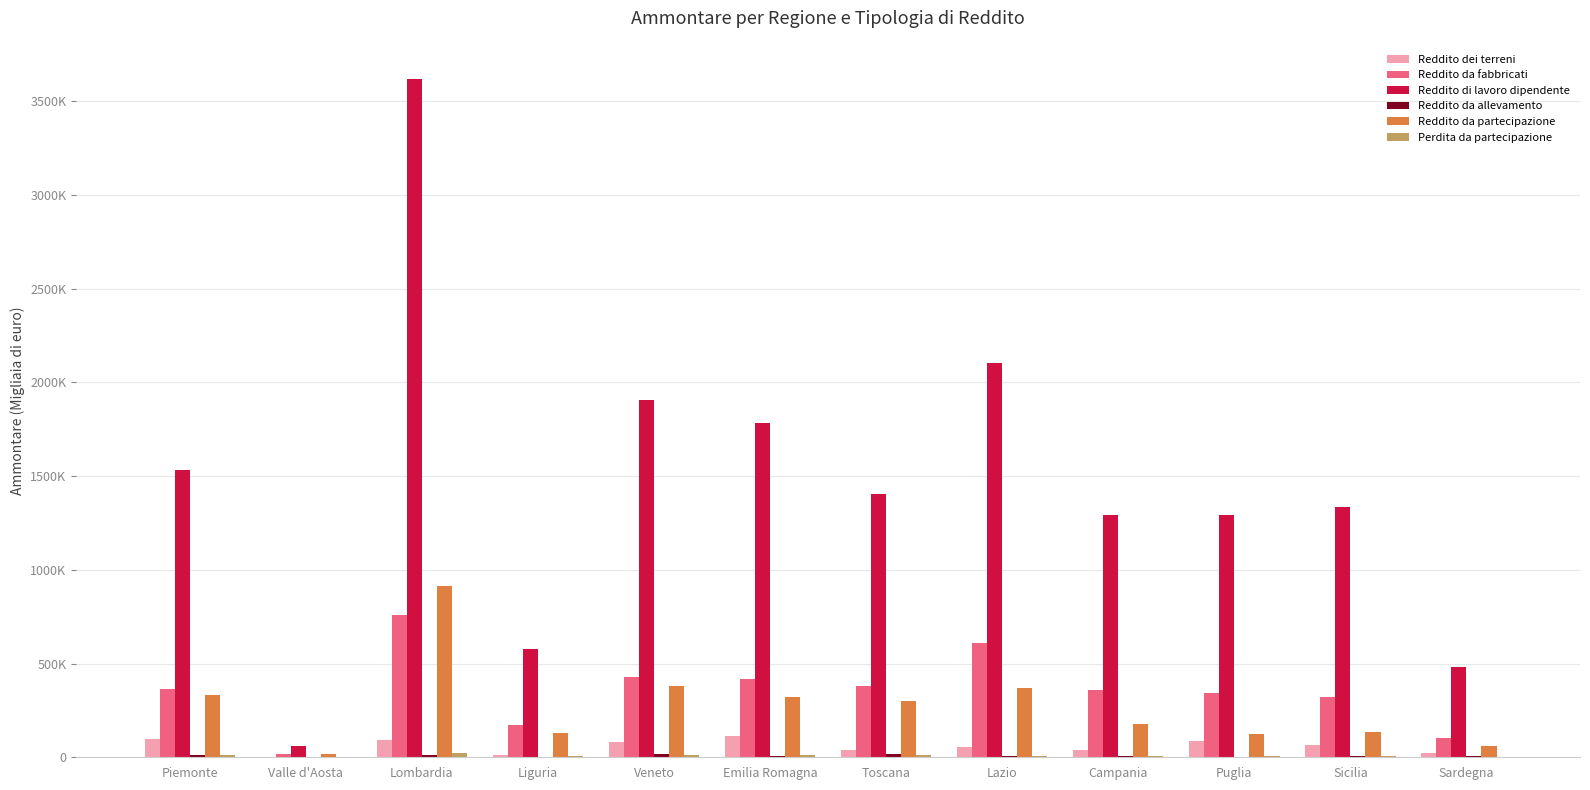

Does the chart contain stacked bars?

No